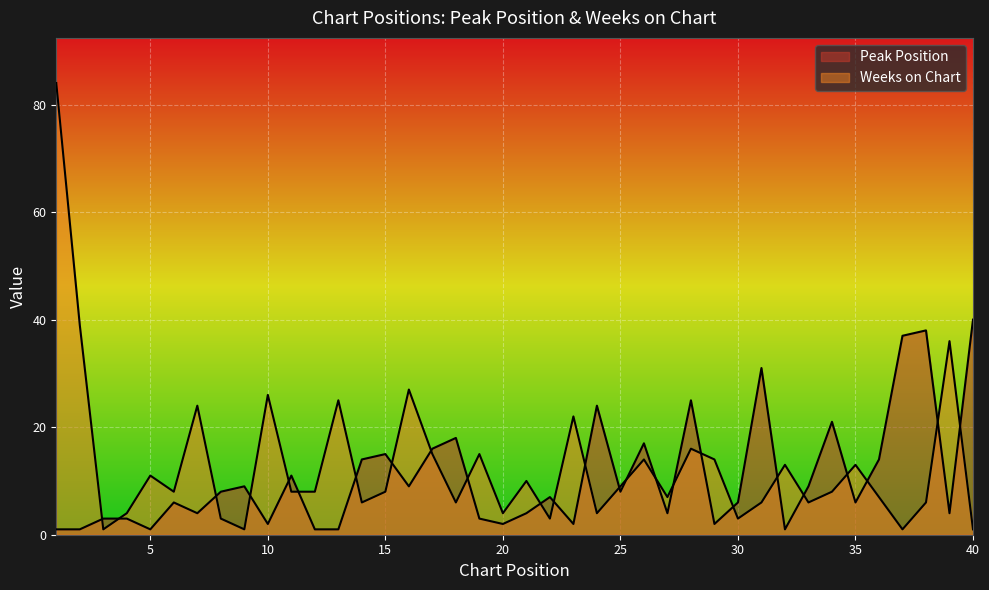

Between 21 and 26, which series saw the biggest shift?

Peak Position